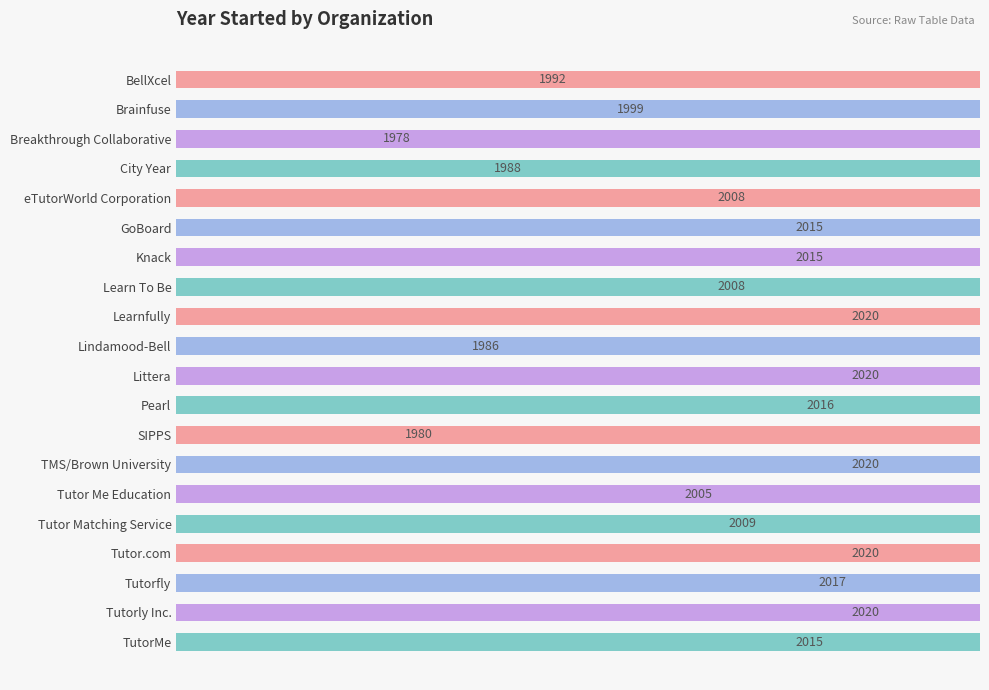

What is the value of the 4th bar from the left?

1988